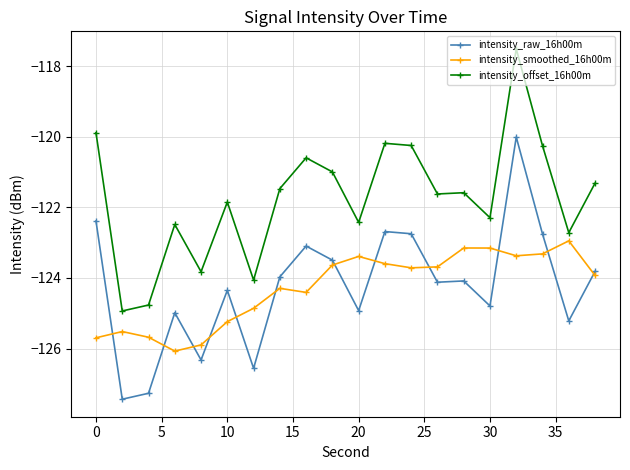

True or false: intensity_offset_16h00m and intensity_smoothed_16h00m cross at least once.

False